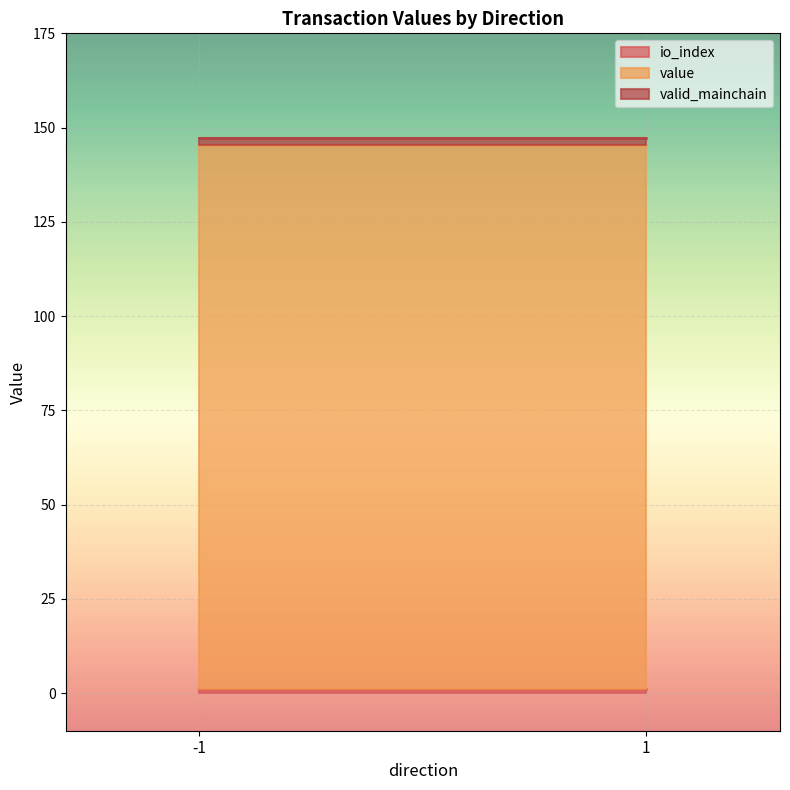

How many lines are shown in the chart?

3